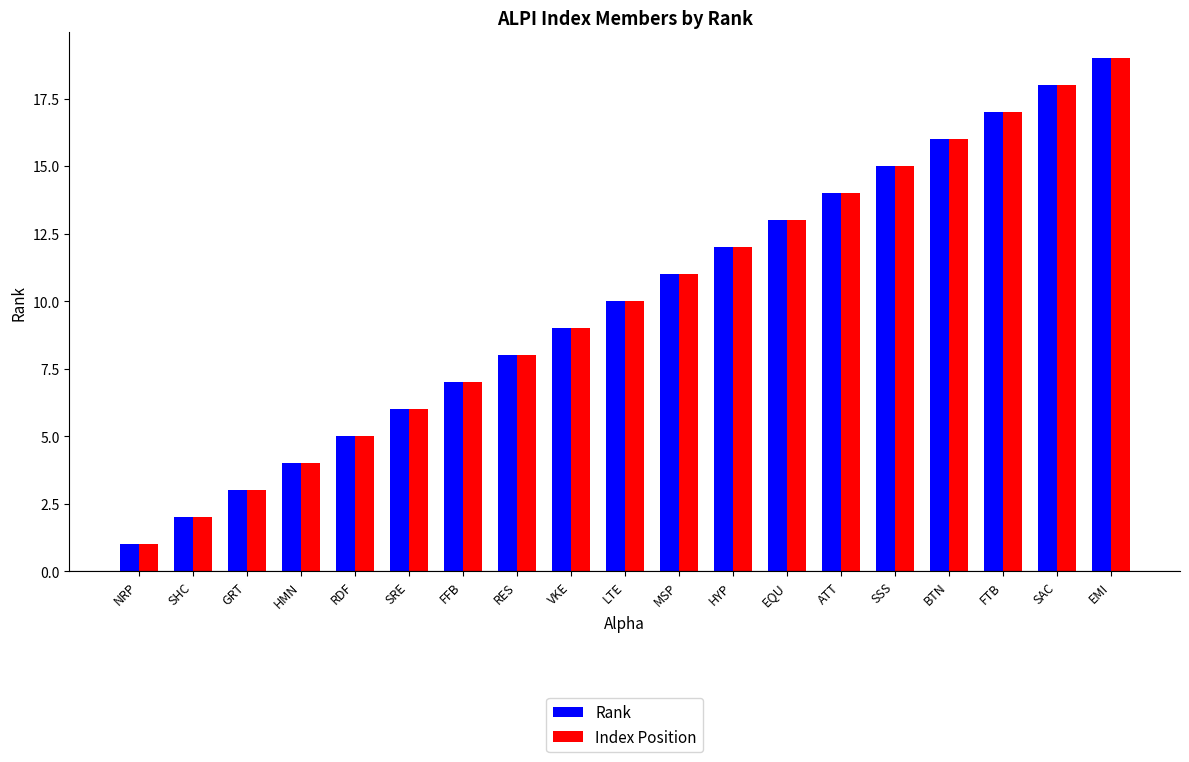

Reading left to right, transcribe all the data shown in this chart.

Rank: 1	2	3	4	5	6	7	8	9	10	11	12	13	14	15	16	17	18	19
Index Position: 1	2	3	4	5	6	7	8	9	10	11	12	13	14	15	16	17	18	19